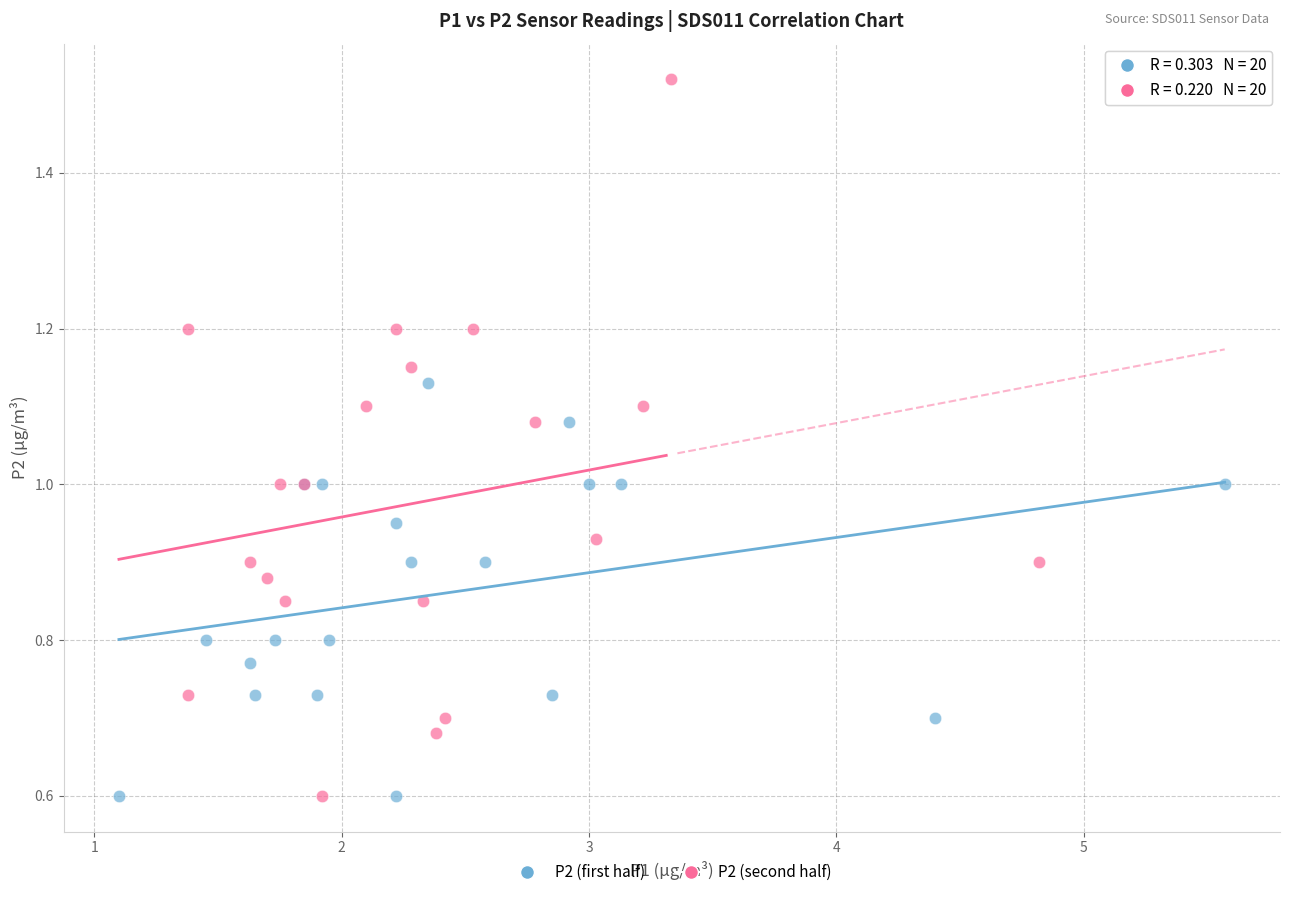

Which series contains the highest Y value?

P2 (second half)